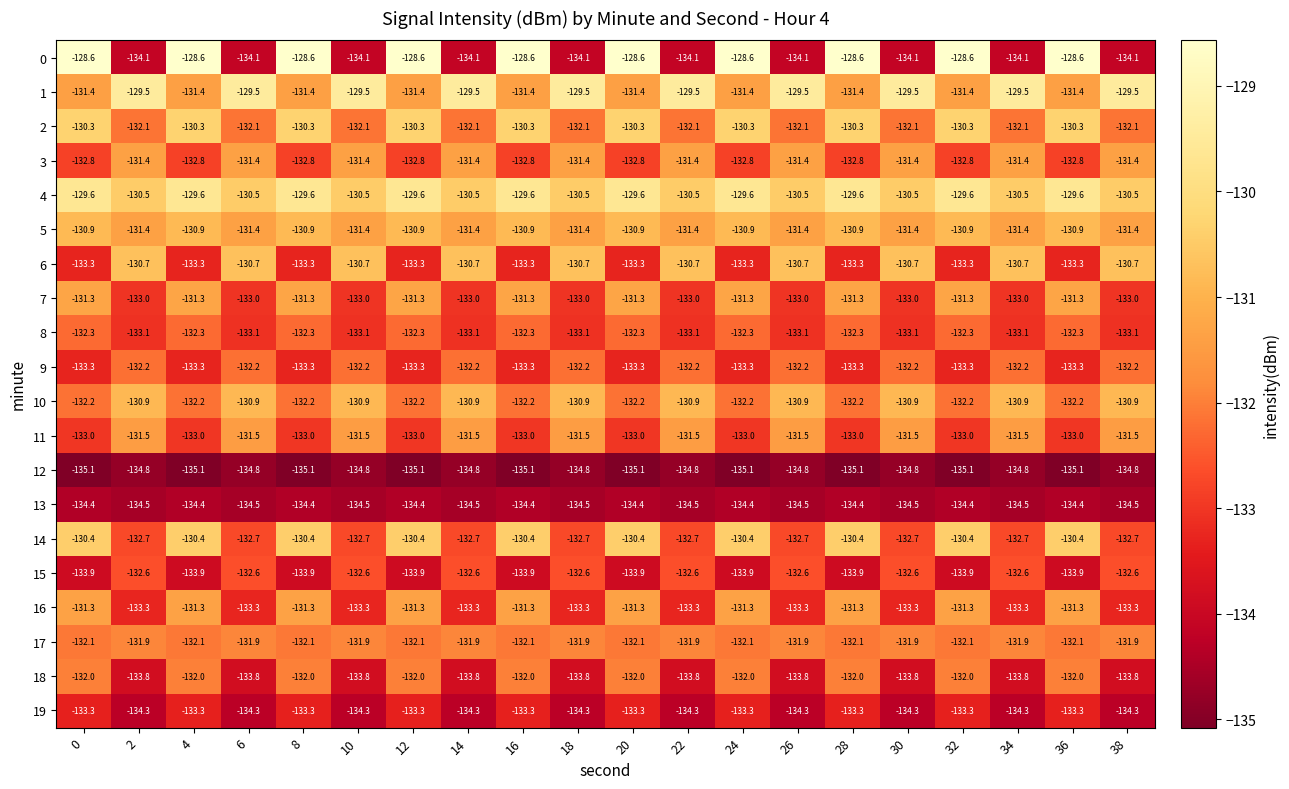

Is it true that 6 equals -30.6 at 22?

False